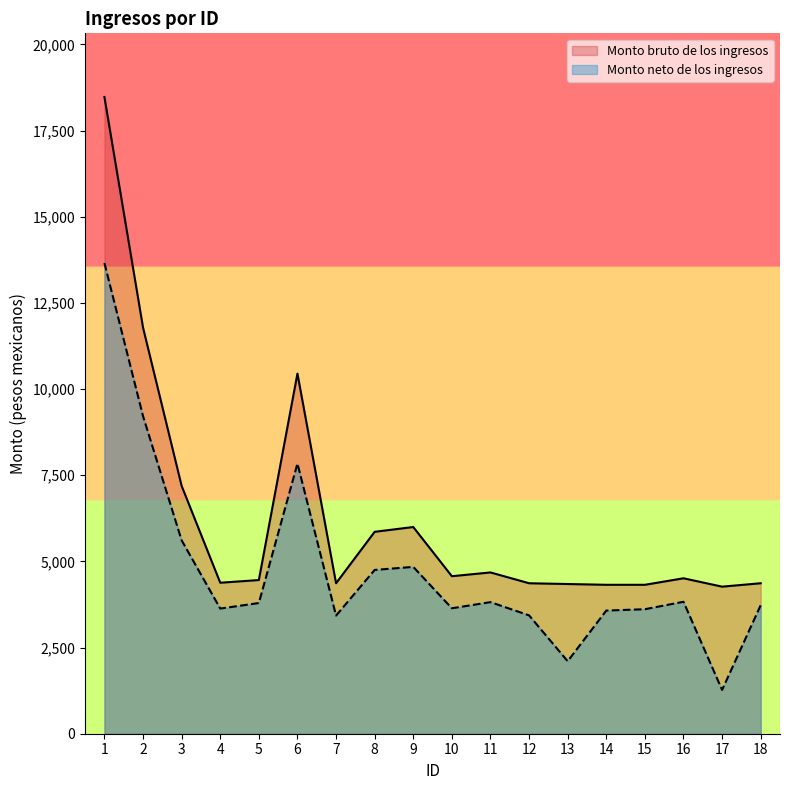

Reading left to right, list all the values displayed in this chart.

Monto bruto de los ingresos: 1=18472.6	2=11782.3	3=7190.0	4=4380.5	5=4458.3	6=10448.4	7=4365.5	8=5857.9	9=5996.9	10=4569.5	11=4679.0	12=4365.5	13=4343.0	14=4320.5	15=4320.5	16=4509.5	17=4266.8	18=4365.5
Monto neto de los ingresos: 1=13656.2	2=9212.8	3=5610.6	4=3630.8	5=3791.7	6=7837.6	7=3427.5	8=4751.8	9=4840.2	10=3639.3	11=3817.7	12=3433.2	13=2103.3	14=3573.1	15=3612.1	16=3828.1	17=1269.5	18=3729.2